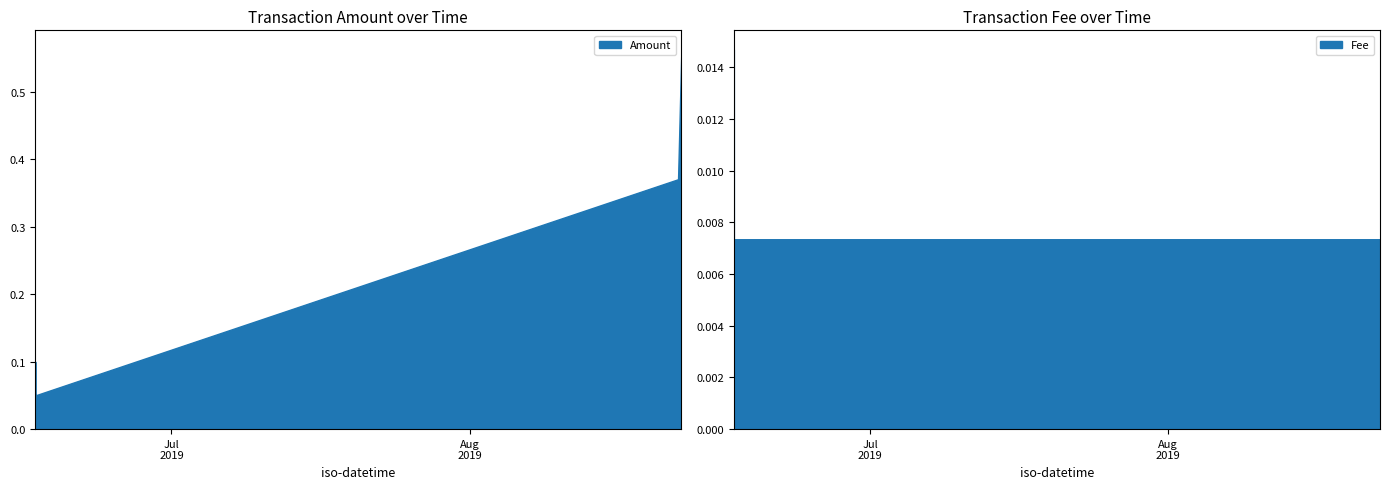

Read the Amount value at 2019-06-16 19:59:51.

0.1